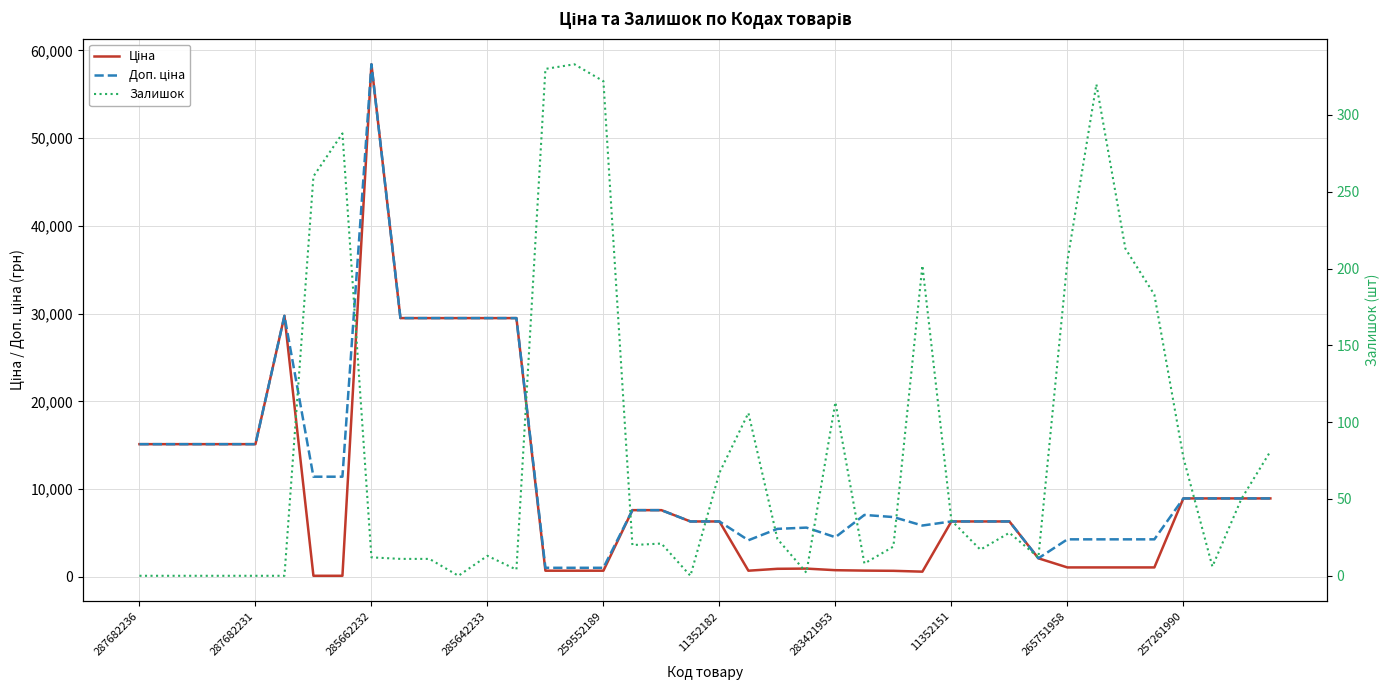

List the series in order of their peak value, lowest first.

Залишок, Ціна, Доп. ціна